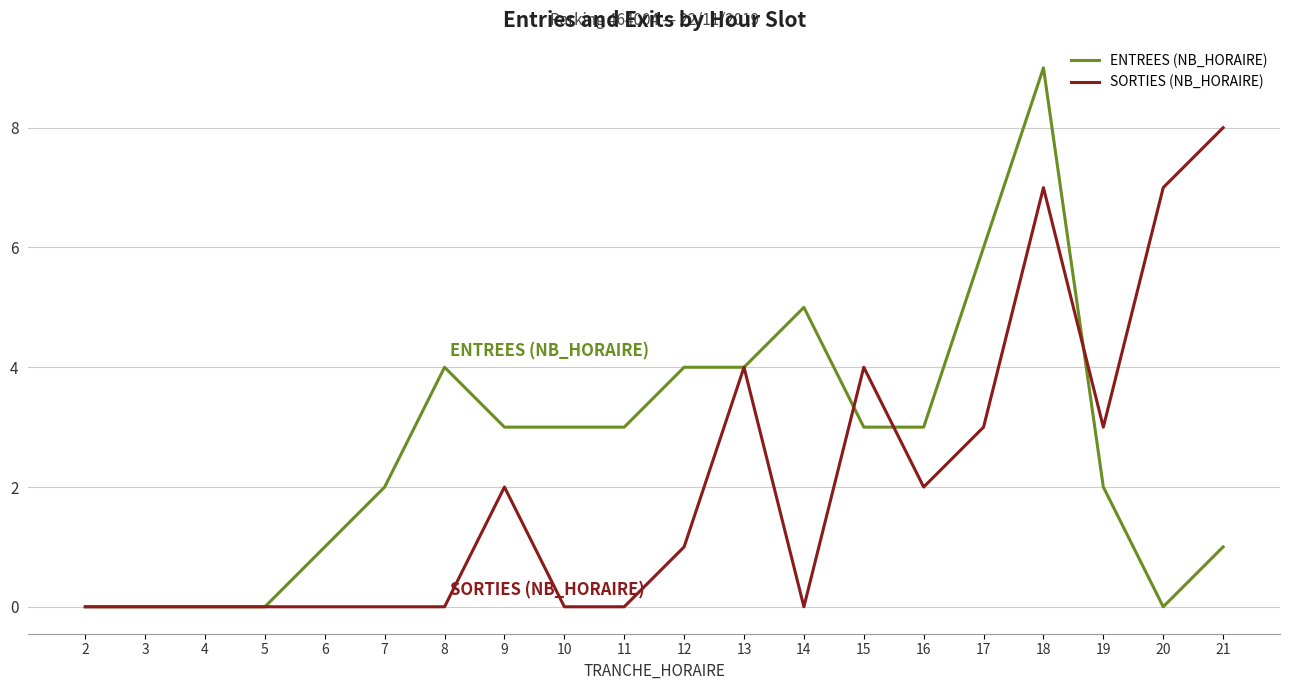

Which series ends up on top after the final intersection of ENTREES (NB_HORAIRE) and SORTIES (NB_HORAIRE)?

SORTIES (NB_HORAIRE)